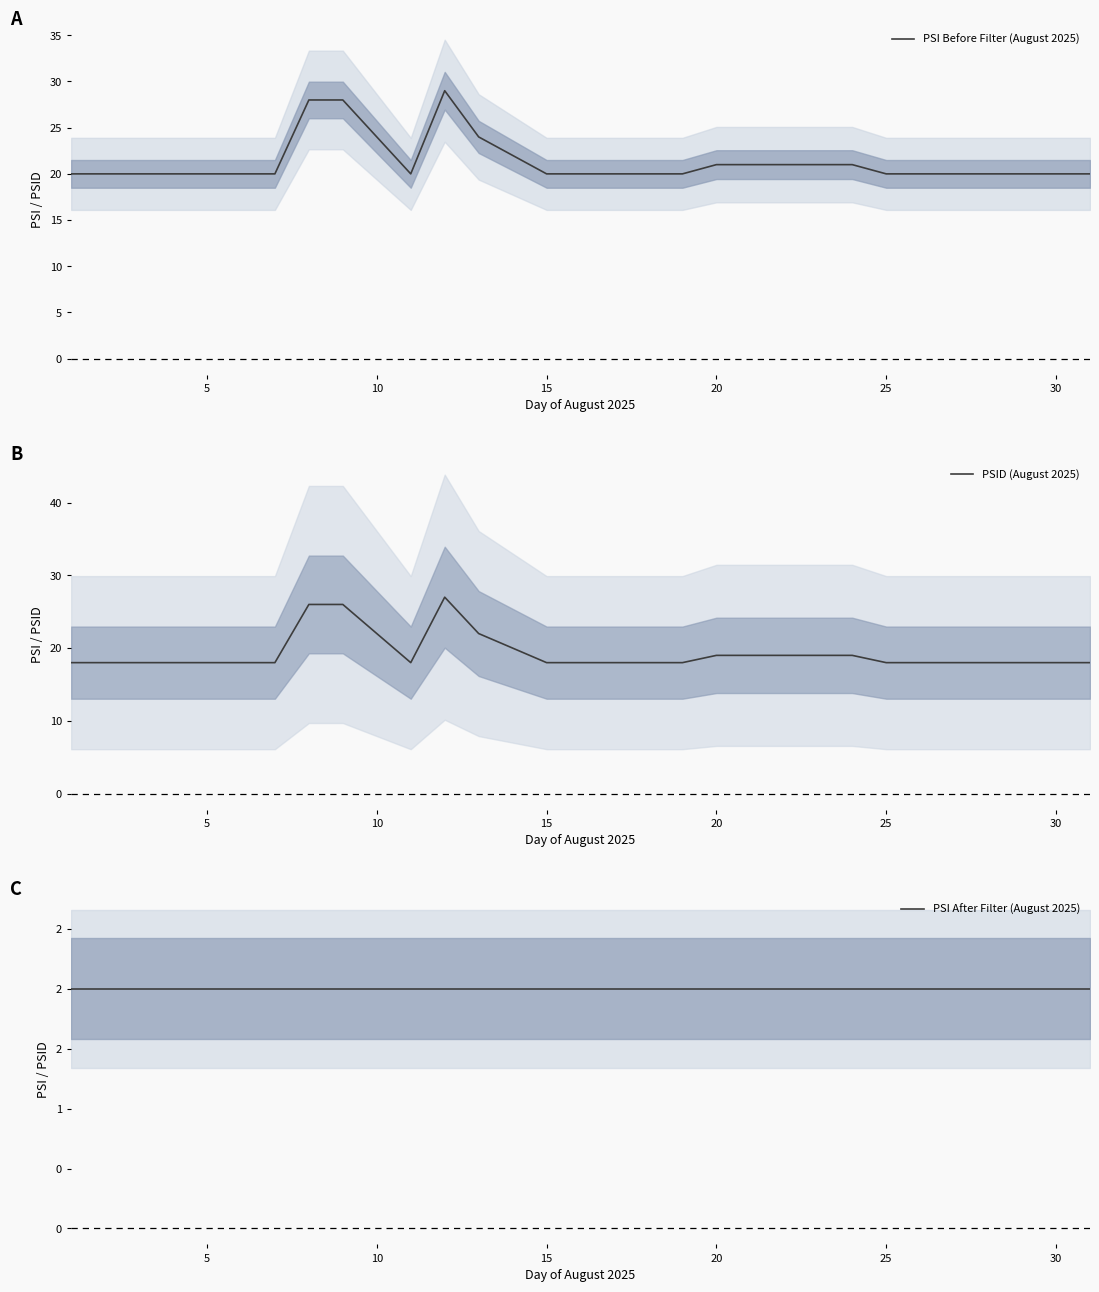

Is it true that PSI Before Filter (August 2025) equals 29 at 25?

False